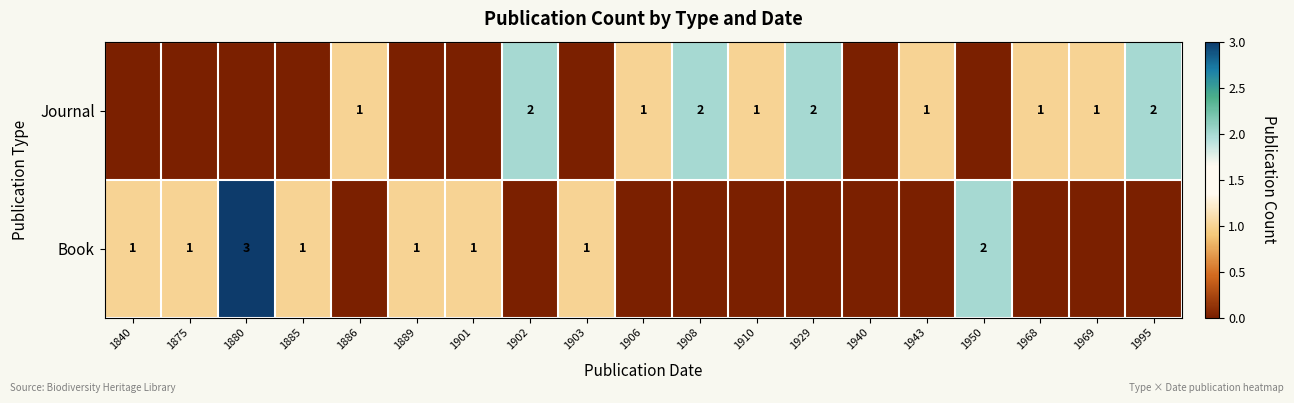

Is the value of Book at 1903 greater than the value of Journal at 1995?

No